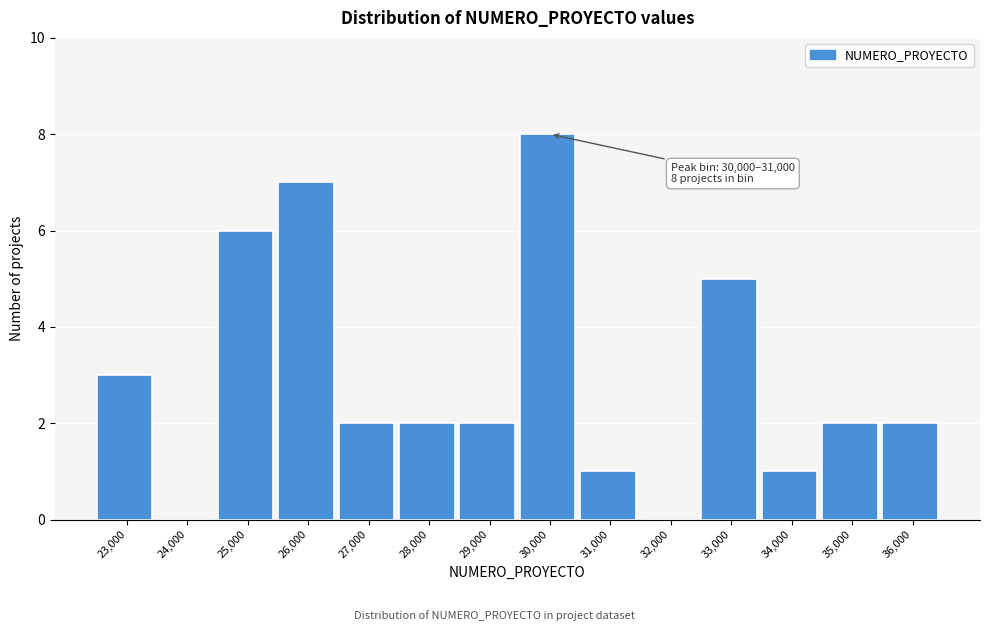

Reading left to right, what are all the values shown in this chart?

23,000=3	24,000=0	25,000=6	26,000=7	27,000=2	28,000=2	29,000=2	30,000=8	31,000=1	32,000=0	33,000=5	34,000=1	35,000=2	36,000=2